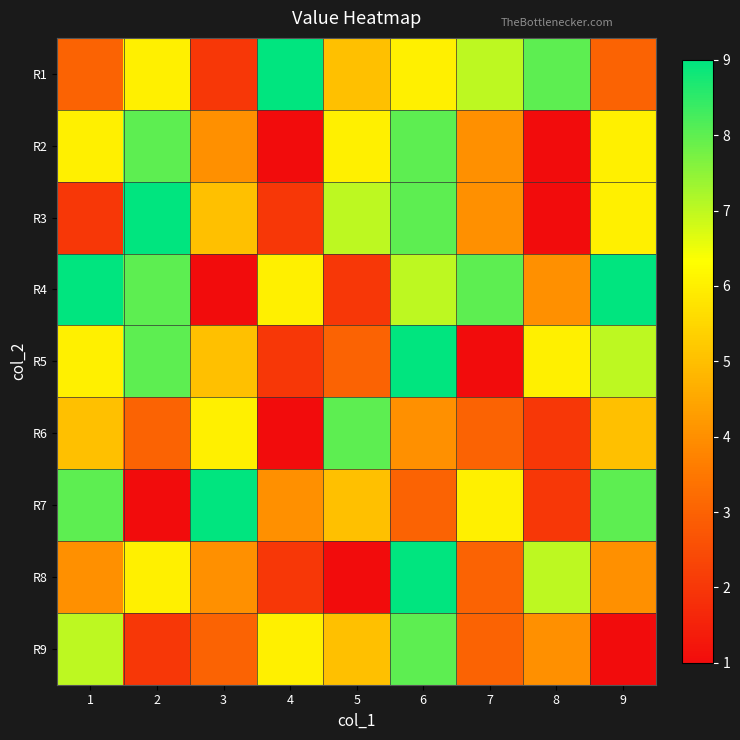

At how many categories does at least one series exceed 6?

9